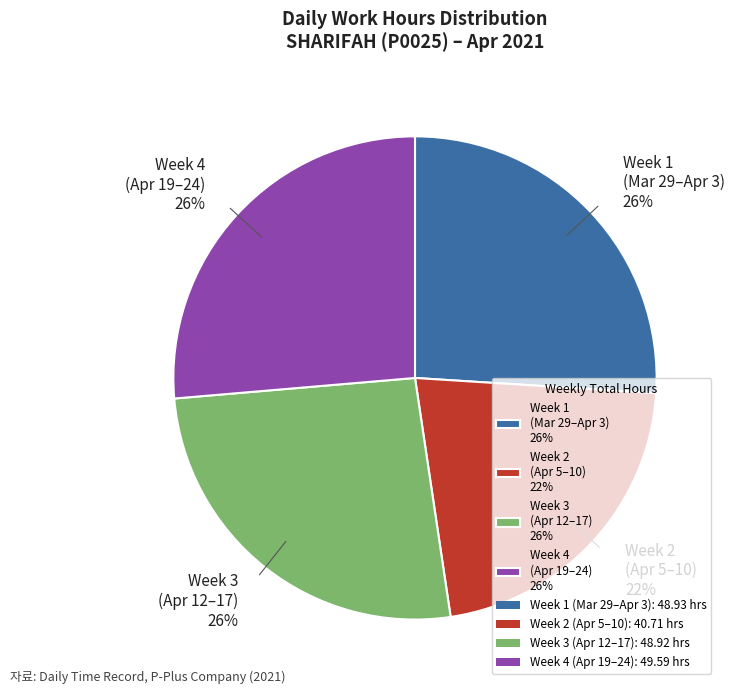

Is the sum of Week 1 (Mar 29–Apr 3) 26% and Week 4 (Apr 19–24) 26% greater than half?

Yes